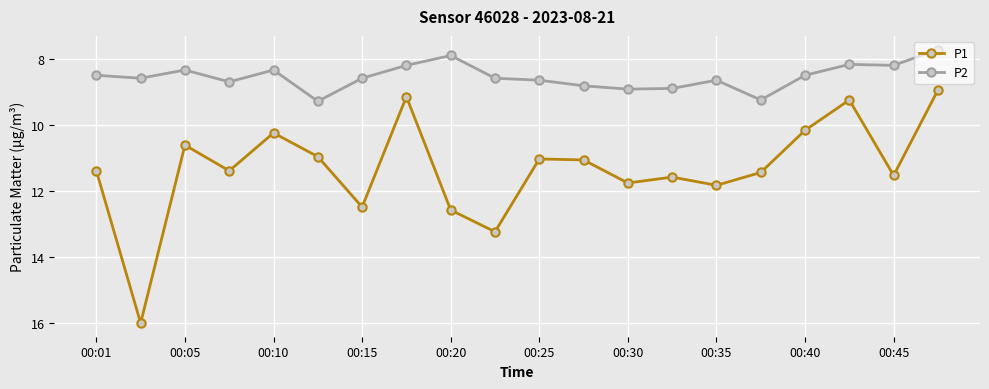

What is the average value of the P2 series?

8.5